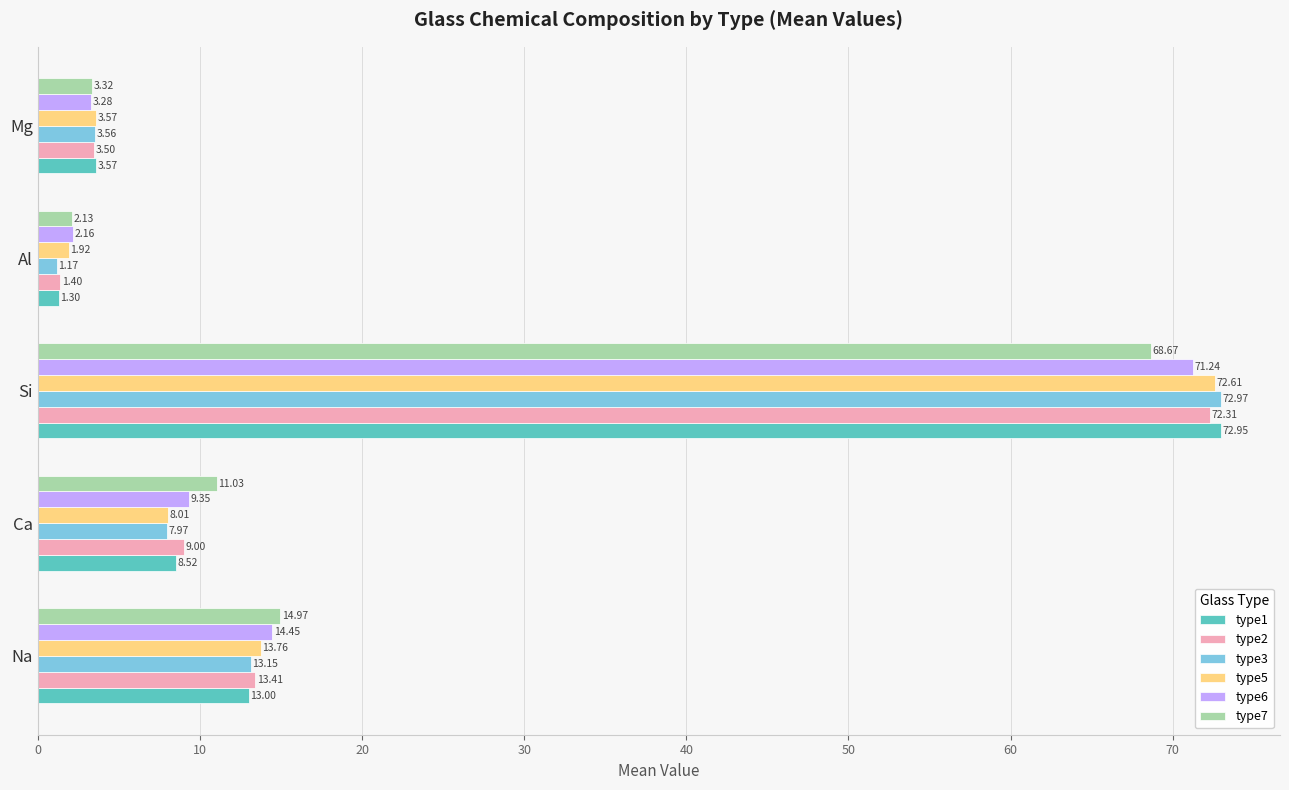

How many values in the type1 series exceed 8?

3